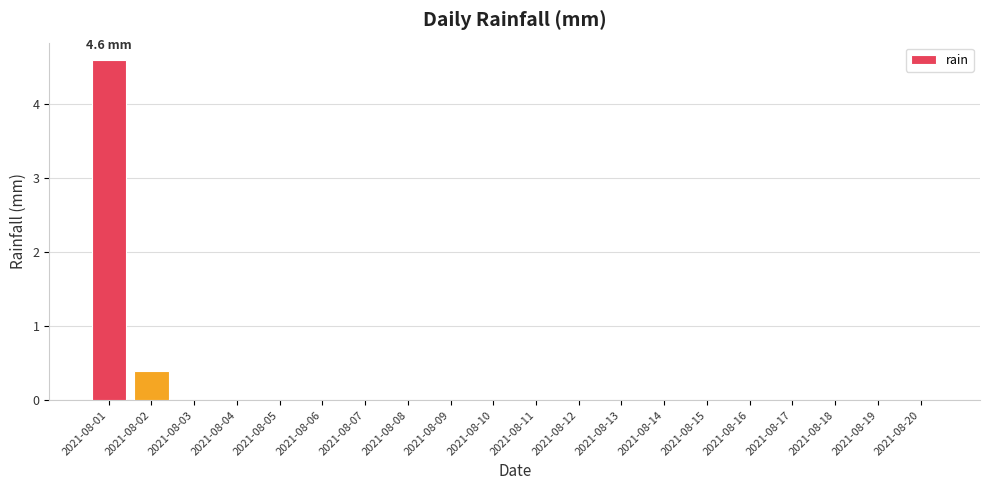

The chart shows a value of -2.8 at 2021-08-03. True or false?

False